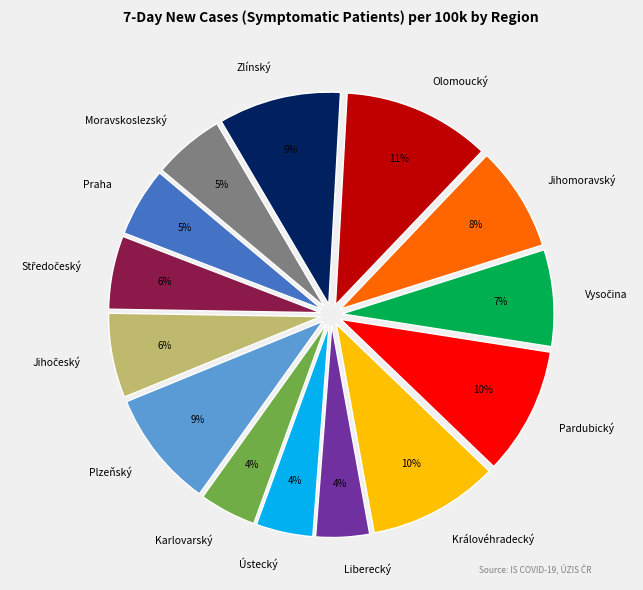

To the nearest percent, what percentage of the pie is Plzeňský?

9%